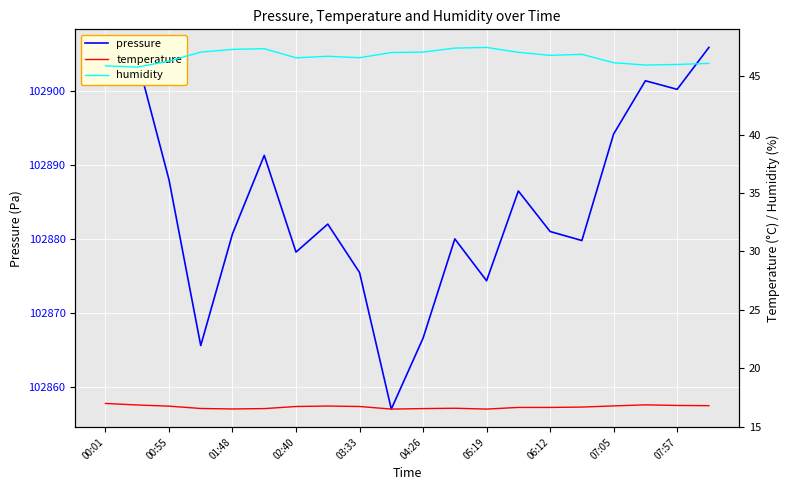

Which series has the widest spread of values?

pressure